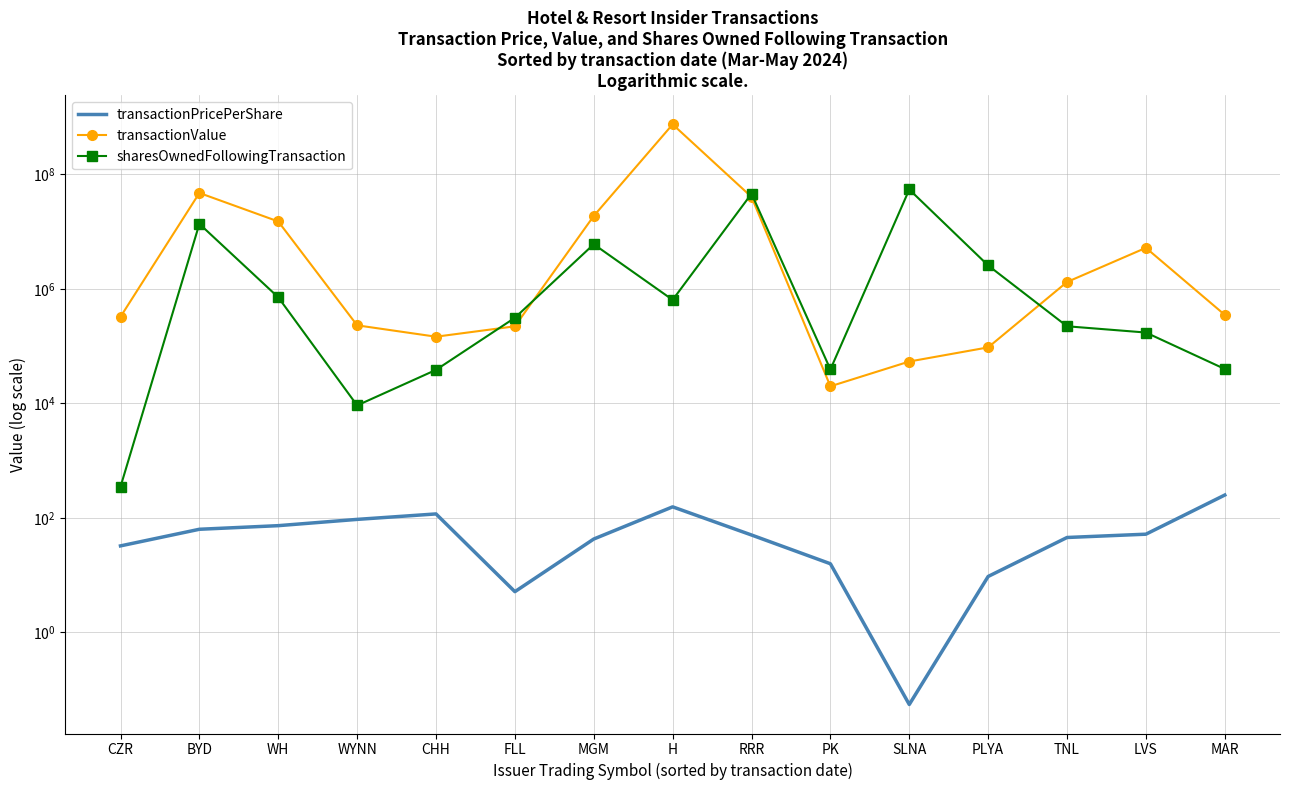

Which series has the widest spread of values?

transactionValue